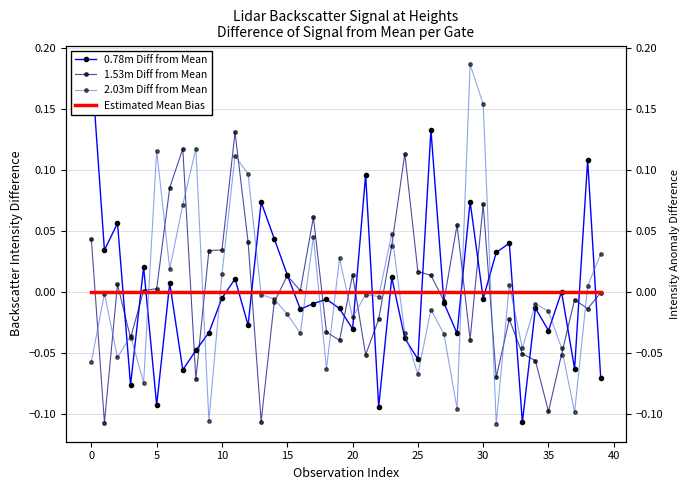

The Estimated Mean Bias series shows 0.0 at 31. True or false?

False